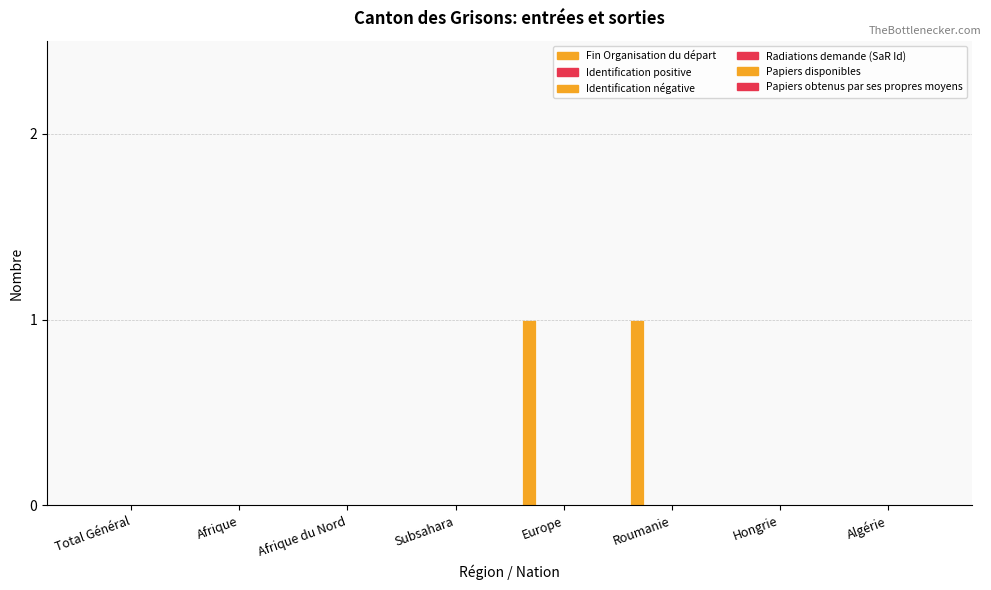

At which category does the chart reach its minimum across all series?

Total Général